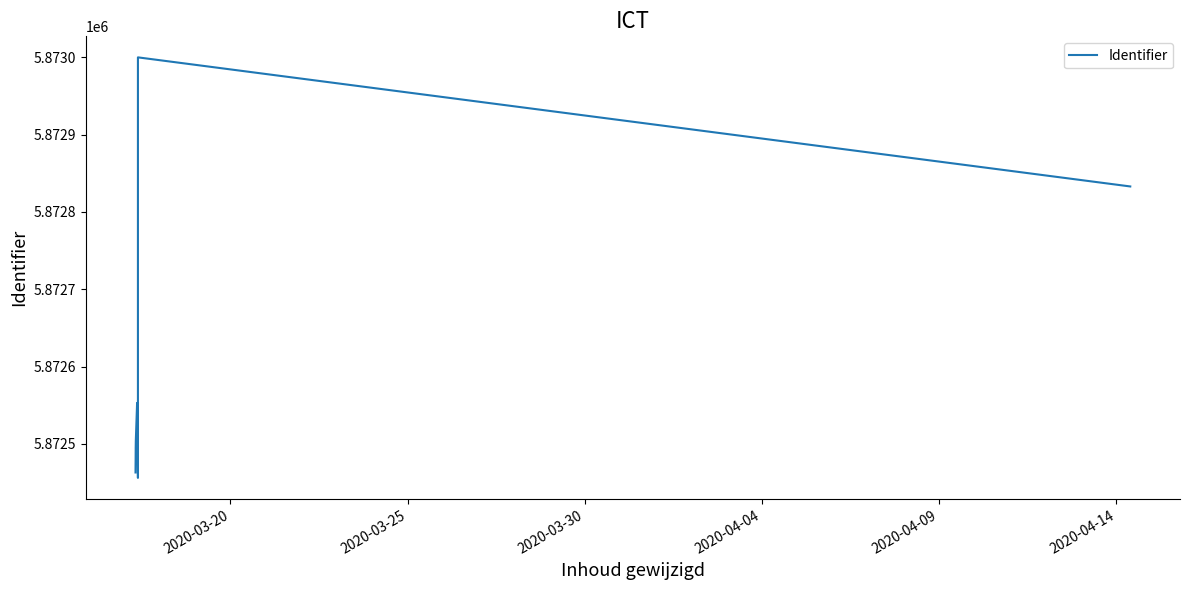

Does the chart have visible grid lines?

No